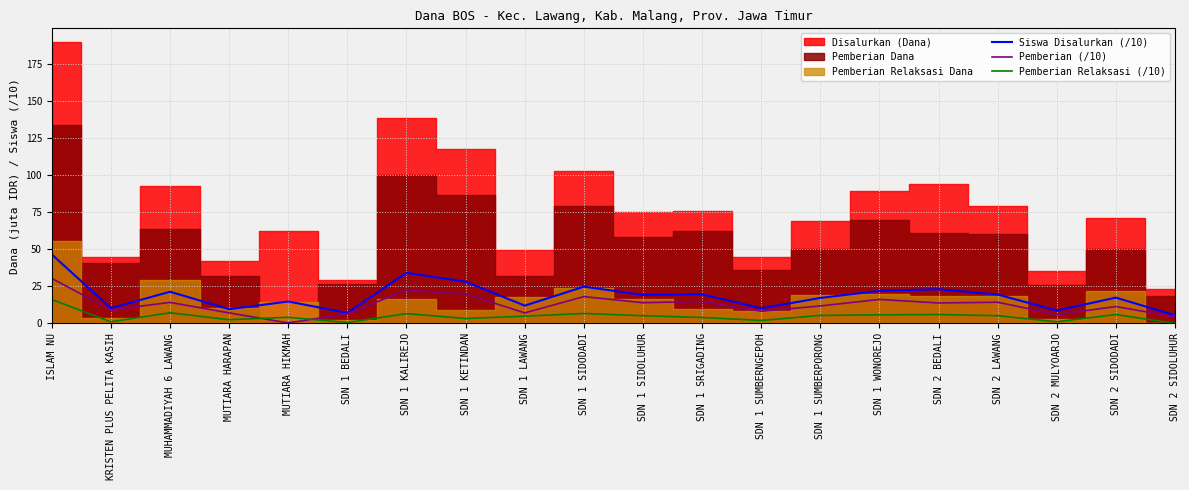

How many values in Pemberian Relaksasi (/10) are above zero?

19